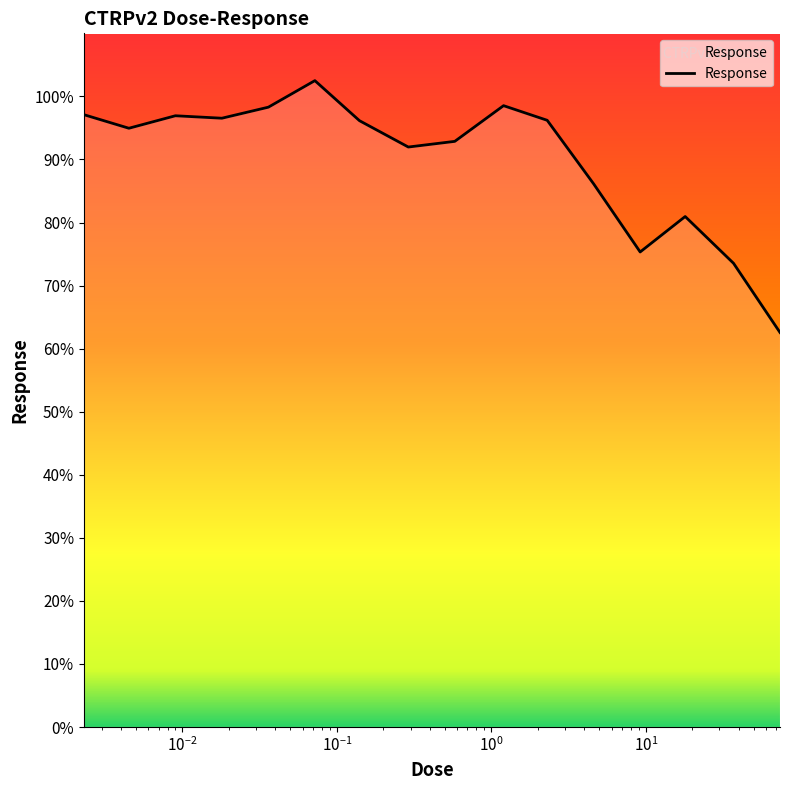

What is the greatest value displayed?

102.5